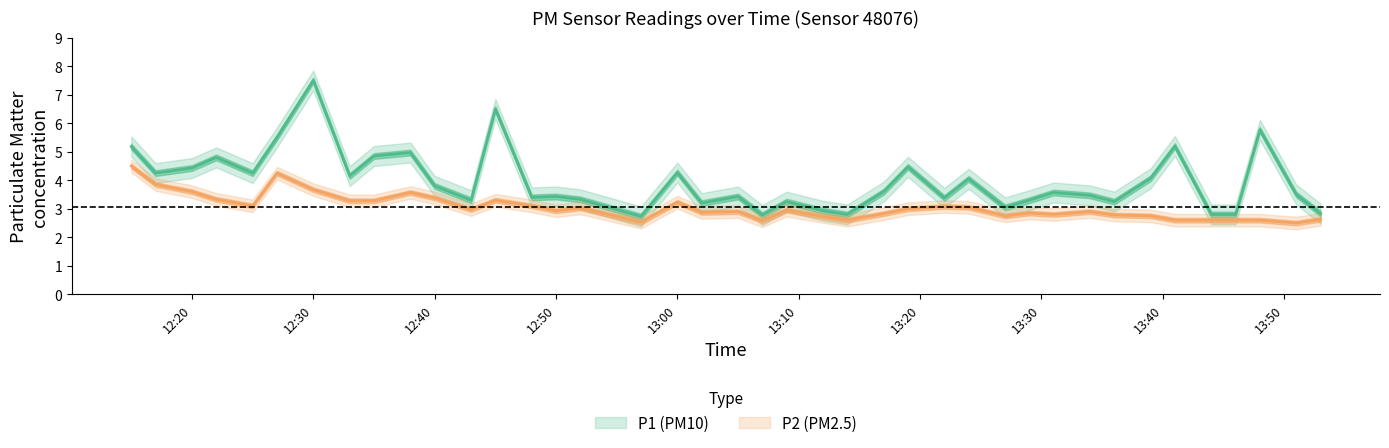

True or false: P2 has a value of 2.8 at 13:31.

True